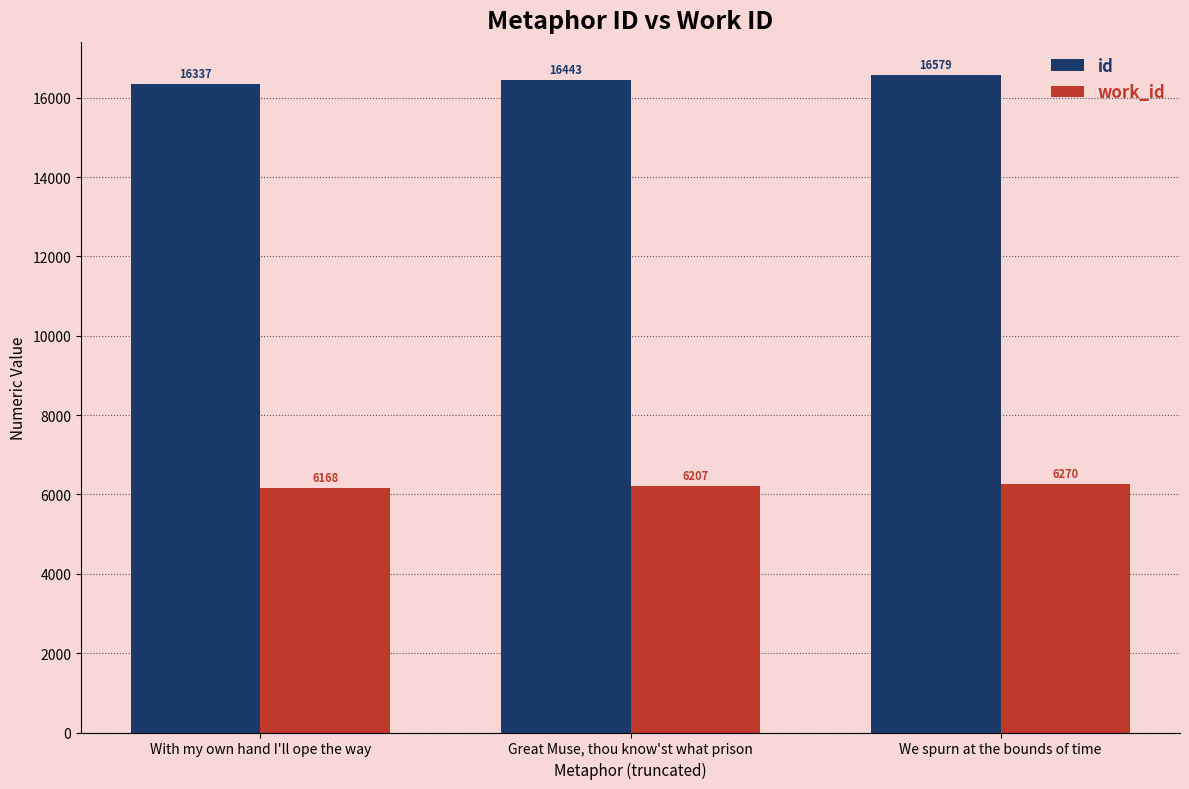

What is the difference between the id values at Great Muse, thou know'st what prison and With my own hand I'll ope the way?

106